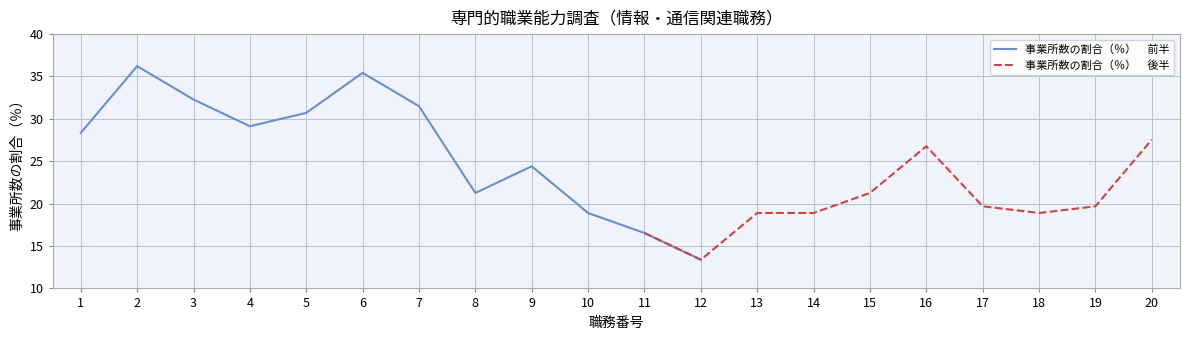

What is the minimum value shown in the chart?

13.4